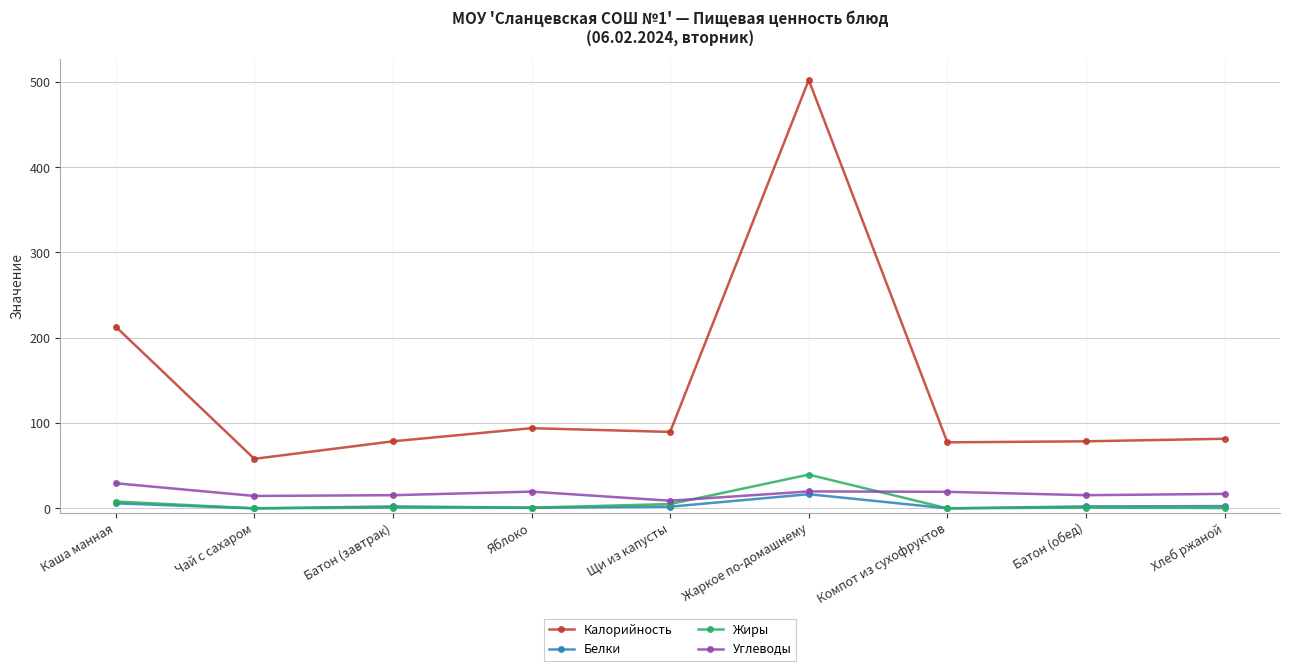

What value does the Углеводы series have at Компот из сухофруктов?

19.4